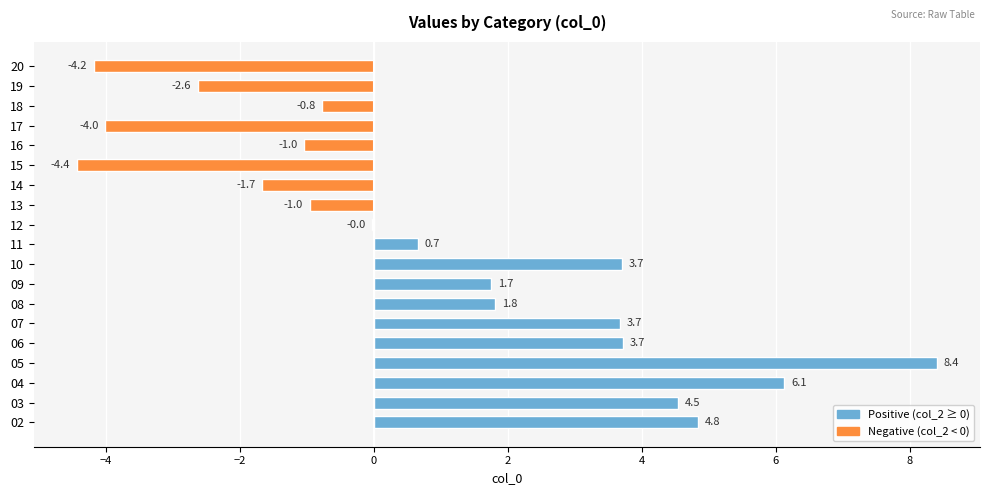

What is the maximum value shown in the chart?

8.4